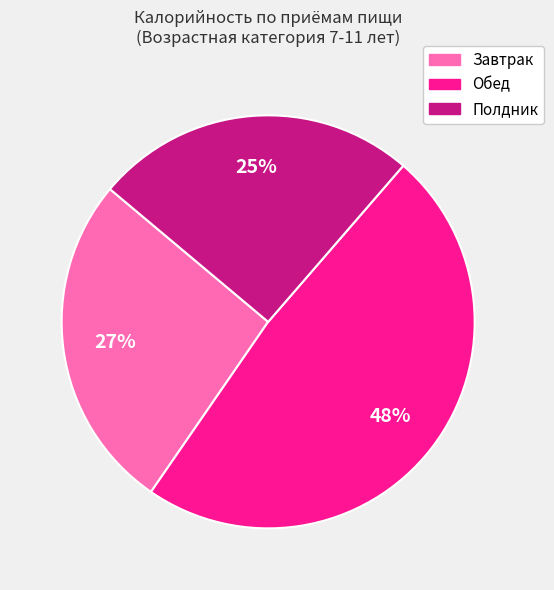

Does any single category account for the majority?

No